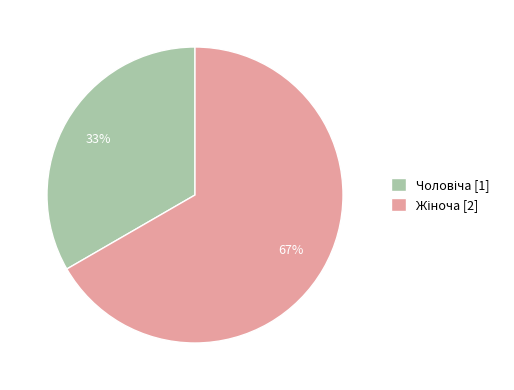

To the nearest percent, what is the average slice percentage?

50%